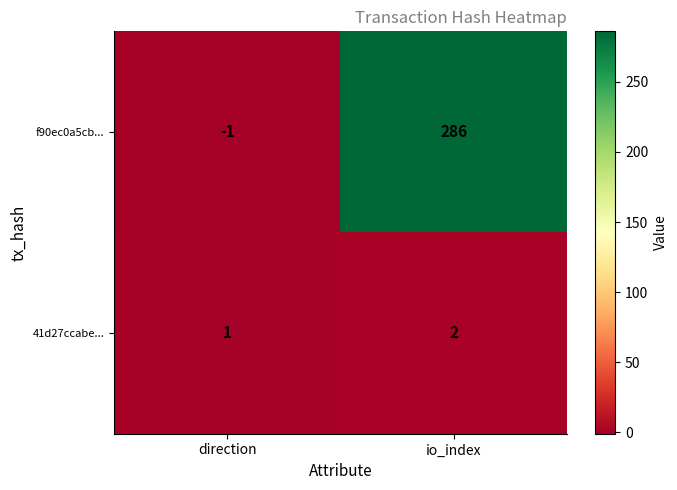

At direction, list the series in order from smallest to largest.

f90ec0a5cb..., 41d27ccabe...